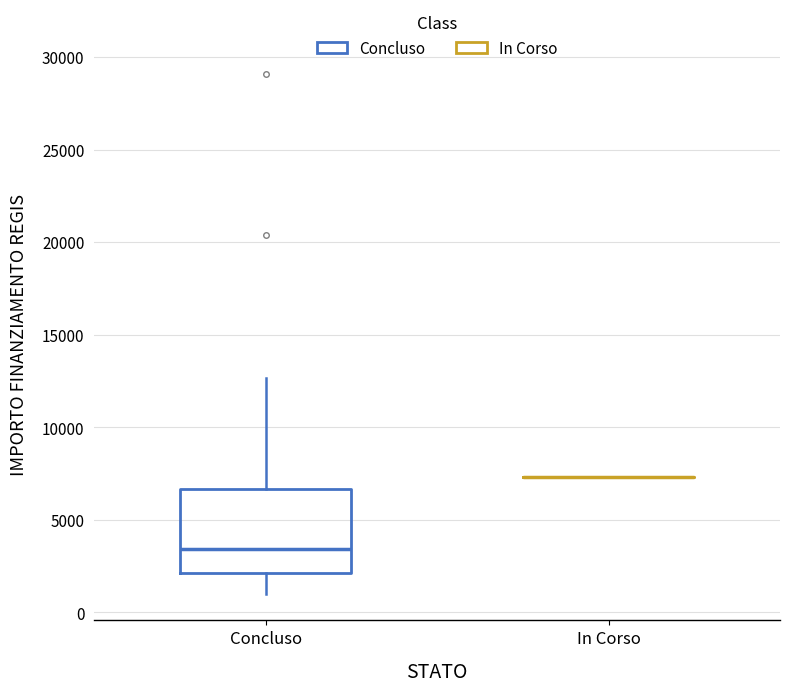

Where is the lower edge of the box for Concluso on the y-axis? The values are not printed on the chart, so give them approximately, as read against the axis.

2000